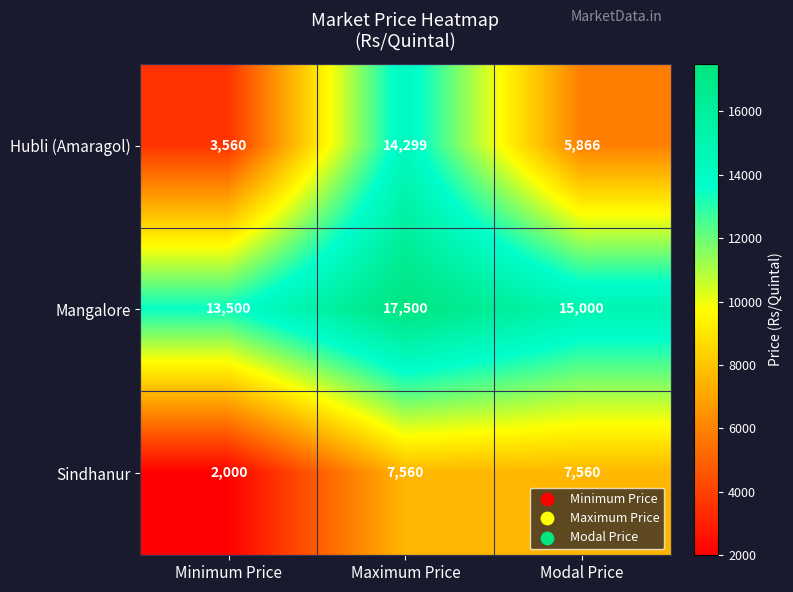

Is it true that Mangalore equals 21561 at Minimum Price?

False